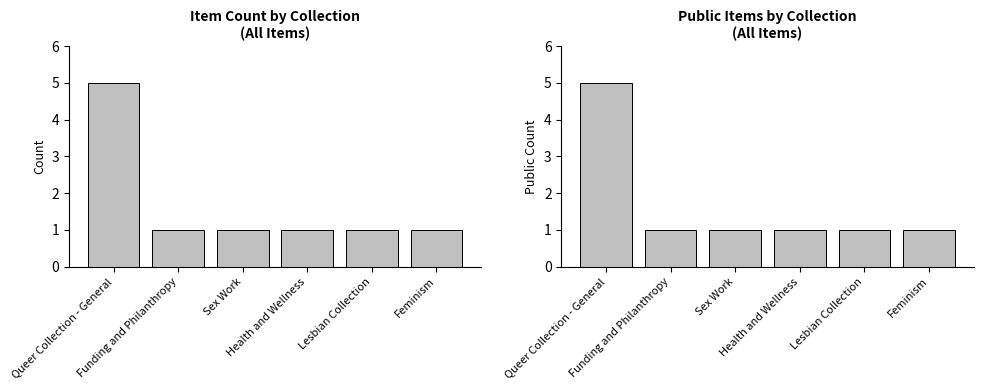

What is the minimum value shown in the chart?

1